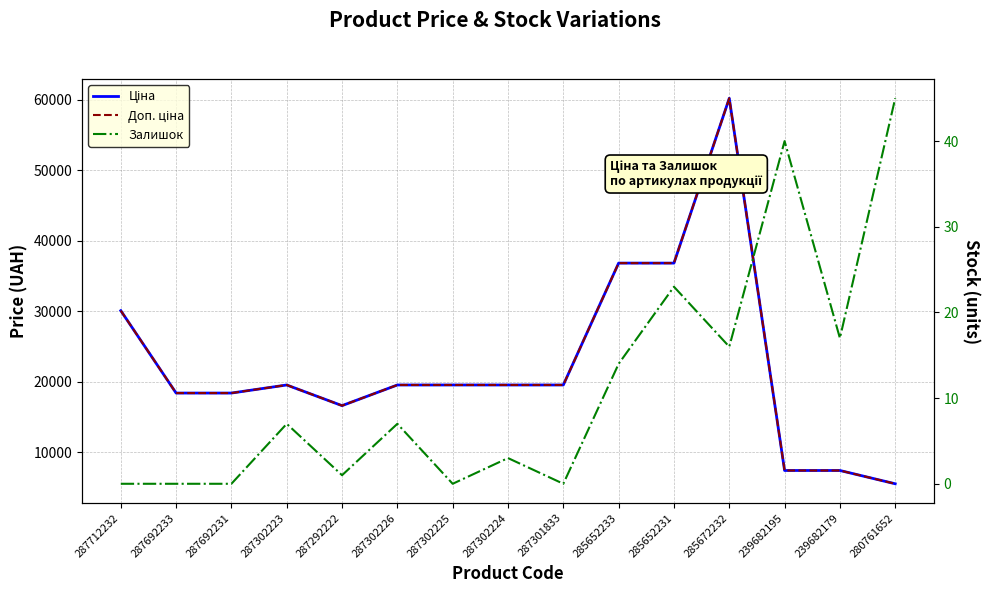

Reading left to right, extract all data points from this chart.

Ціна: 30102.8	18420.9	18420.9	19564.9	16636.8	19564.9	19564.9	19564.9	19564.9	36841.8	36841.8	60205.6	7444.6	7444.6	5560.3
Доп. ціна: 30102.8	18420.9	18420.9	19564.9	16636.8	19564.9	19564.9	19564.9	19564.9	36841.8	36841.8	60205.6	7444.6	7444.6	5560.3
Залишок: 0.0	0.0	0.0	7.0	1.0	7.0	0.0	3.0	0.0	14.0	23.0	16.0	40.0	17.0	45.0